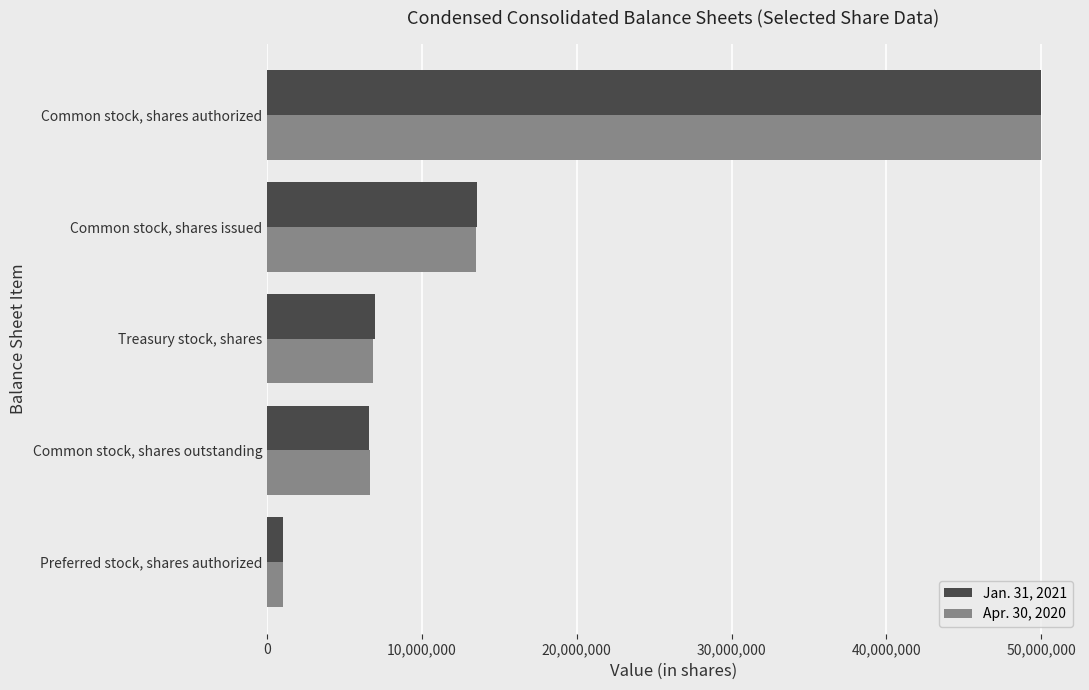

Count the number of categories in the chart.

5